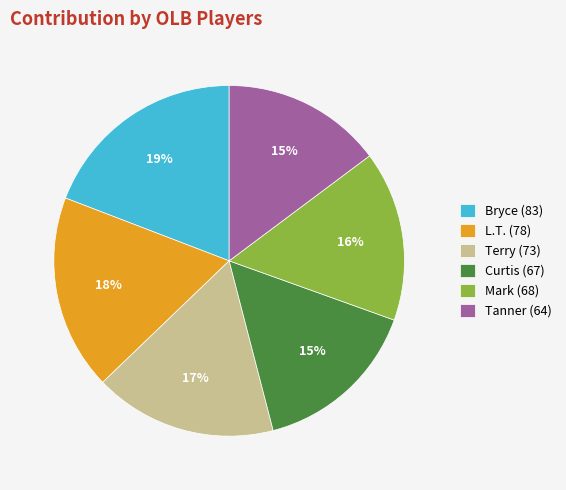

Does any single category account for the majority?

No